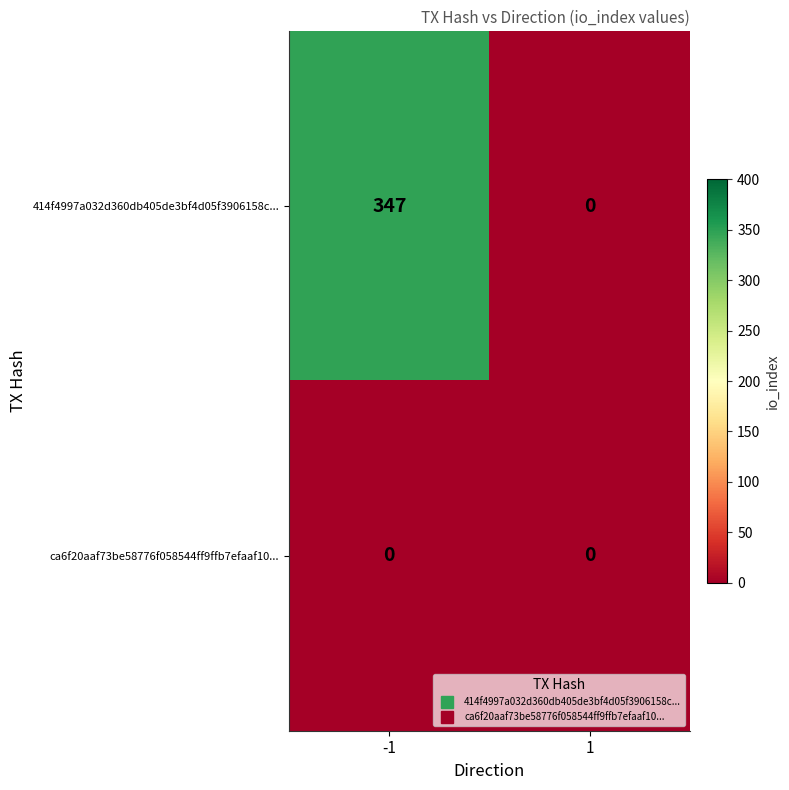

What is the greatest value displayed?

347